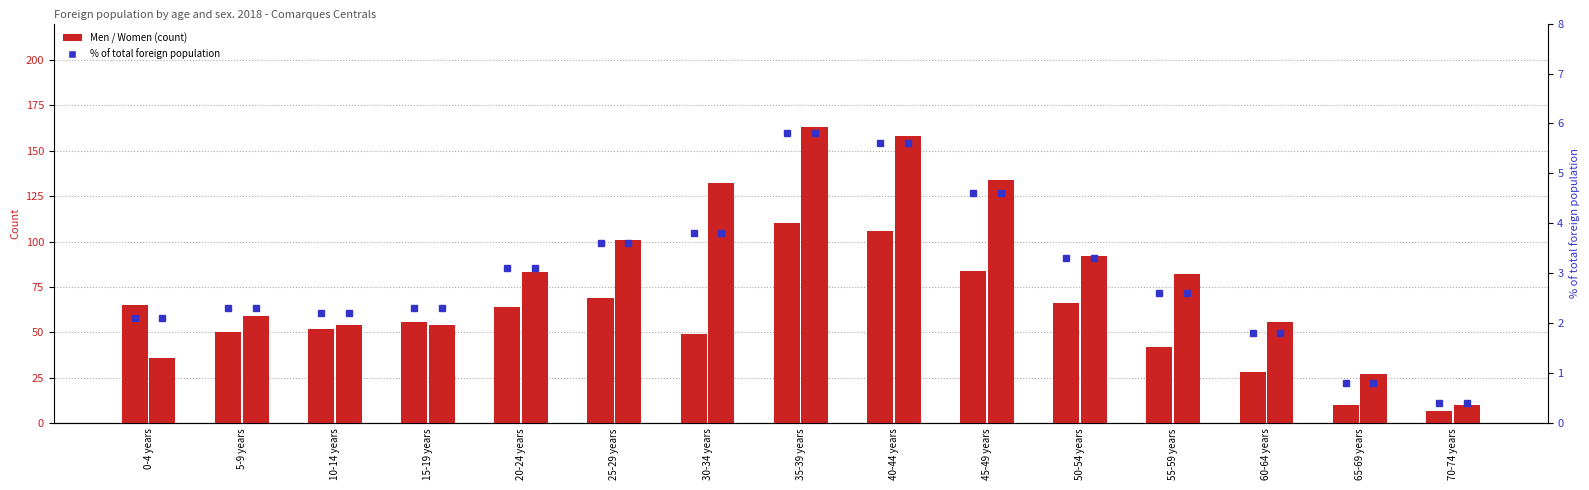

What is the difference between the highest and lowest values at 0-4 years?

62.9